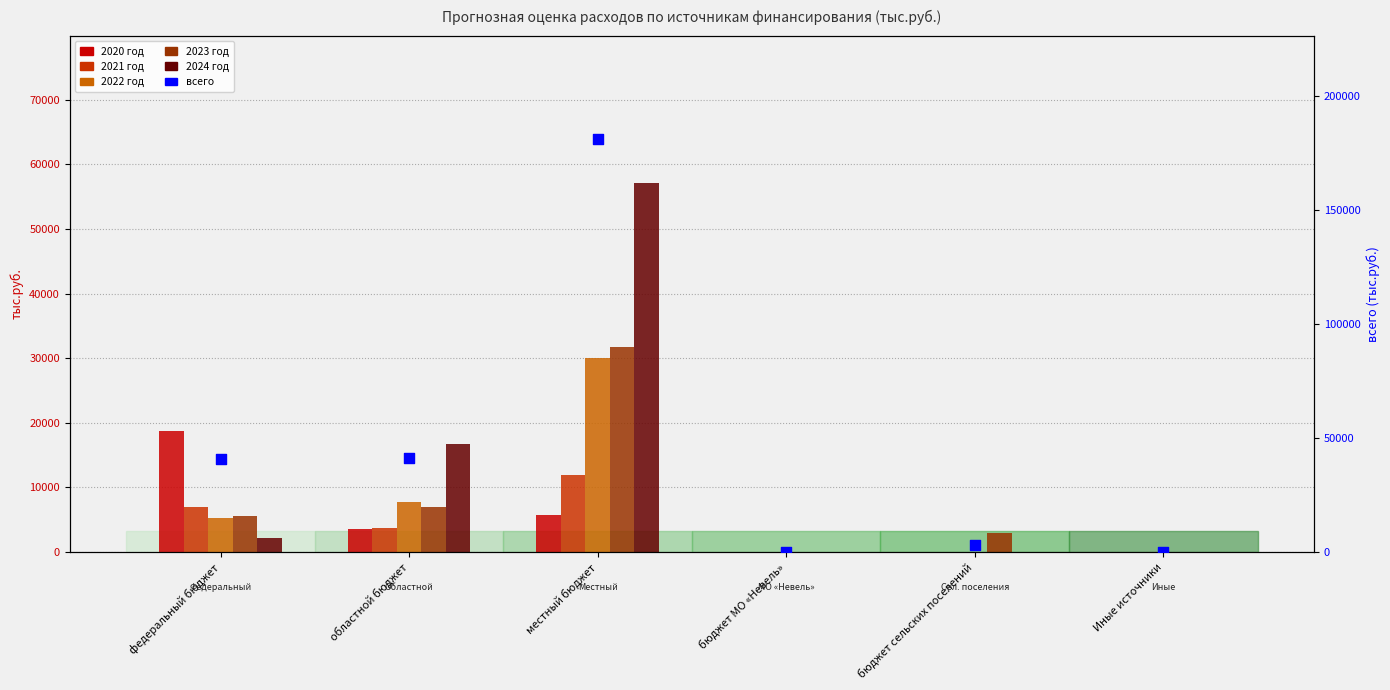

Which series contains the lowest Y value?

2020 год